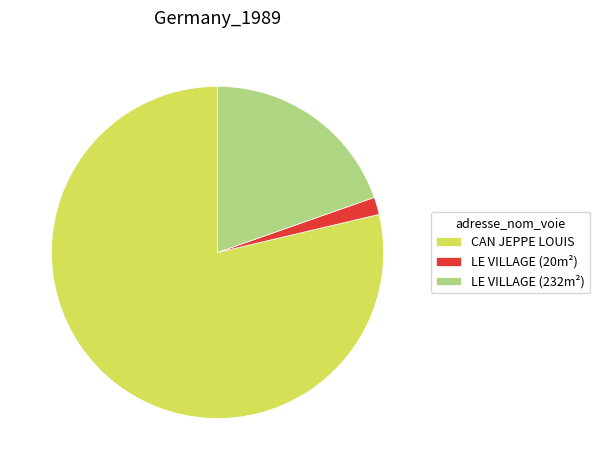

Rank the categories by value from lowest to highest.

LE VILLAGE (20m²), LE VILLAGE (232m²), CAN JEPPE LOUIS